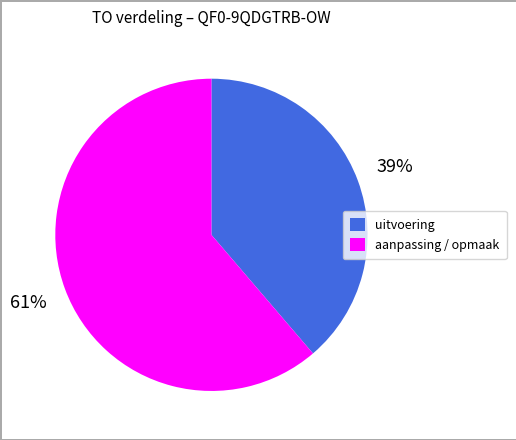

Count the number of slices in the pie.

2